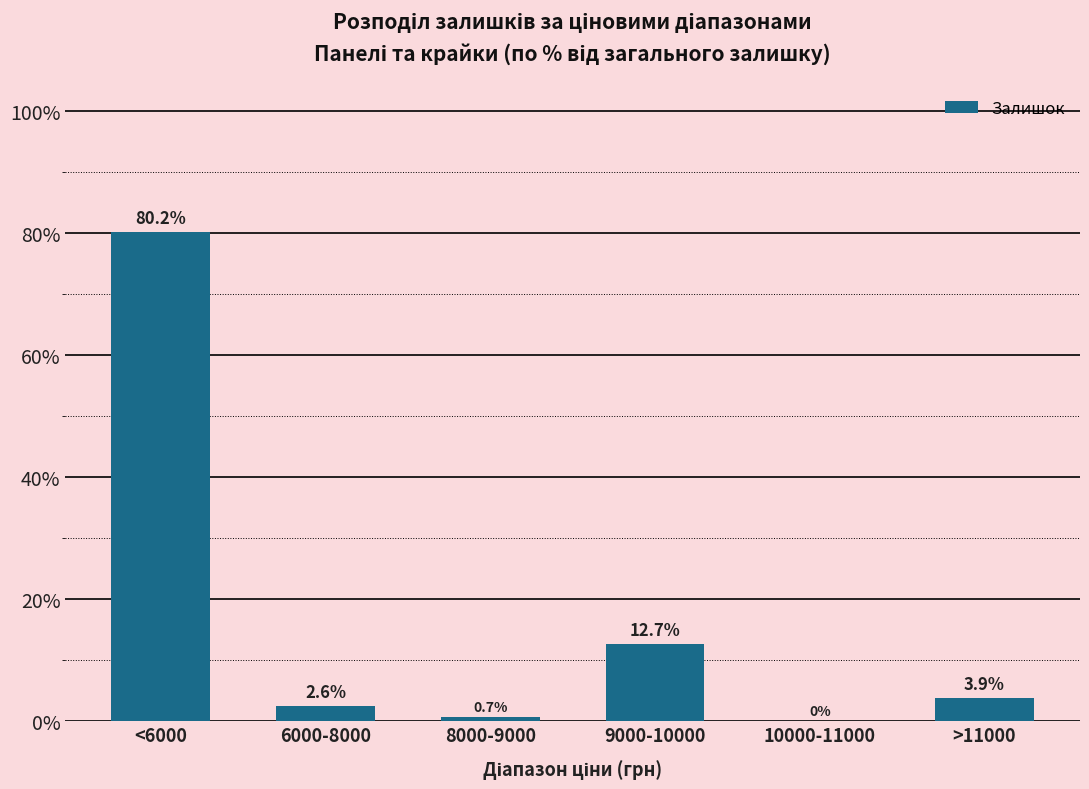

What is the sum of the values at >11000 and 8000-9000?

4.6